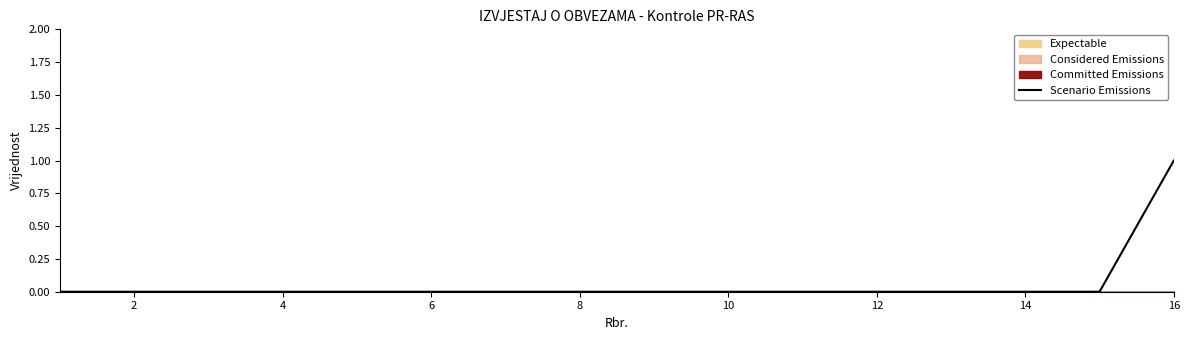

What is the sum of all values?

1